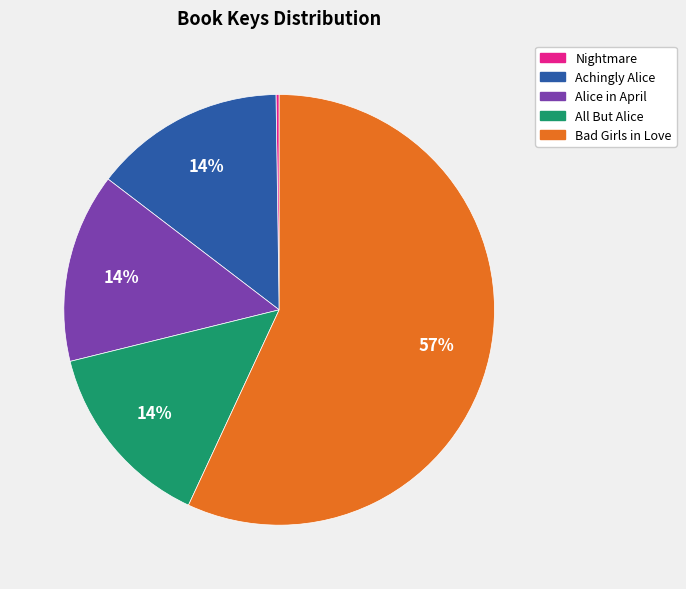

To the nearest percent, what percentage of the pie is Achingly Alice?

14%